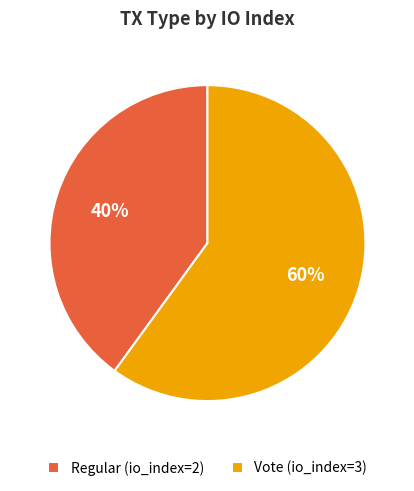

What is the majority slice?

Vote (io_index=3)